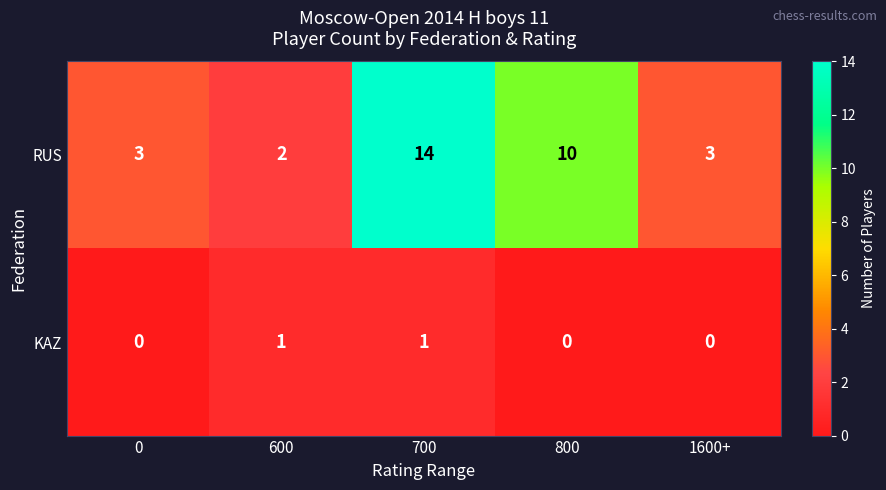

What is the spread (max minus min) of values at 1600+?

3